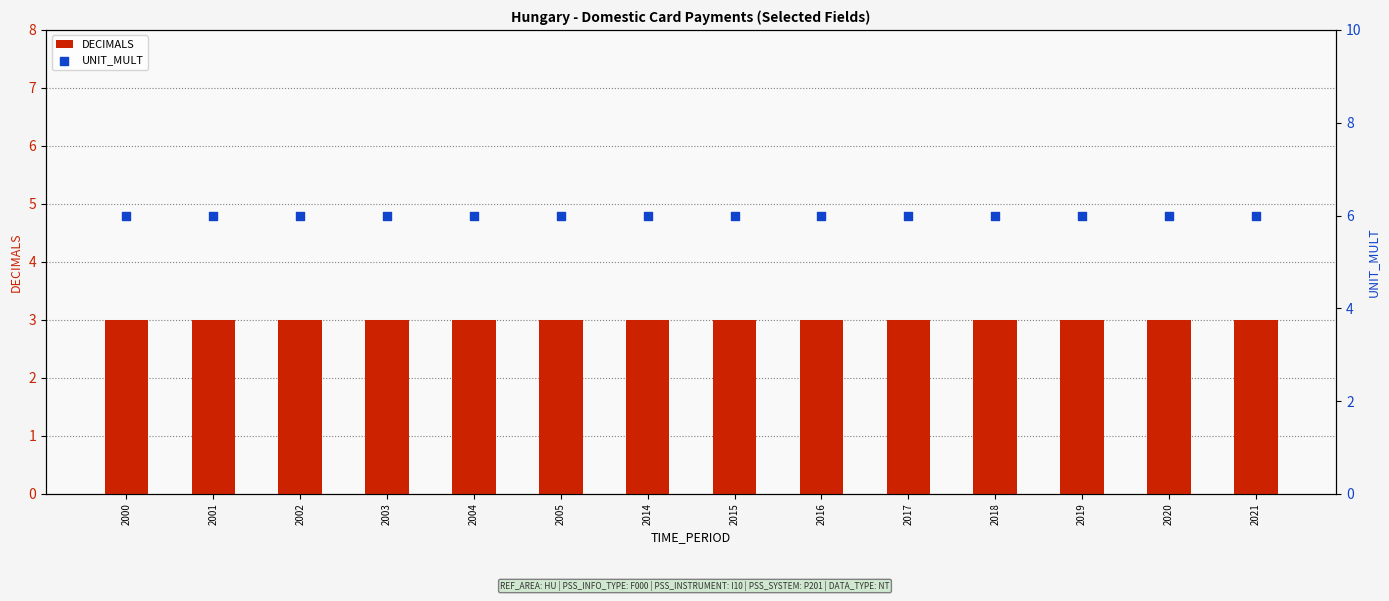

Which series has the widest spread of Y values?

DECIMALS